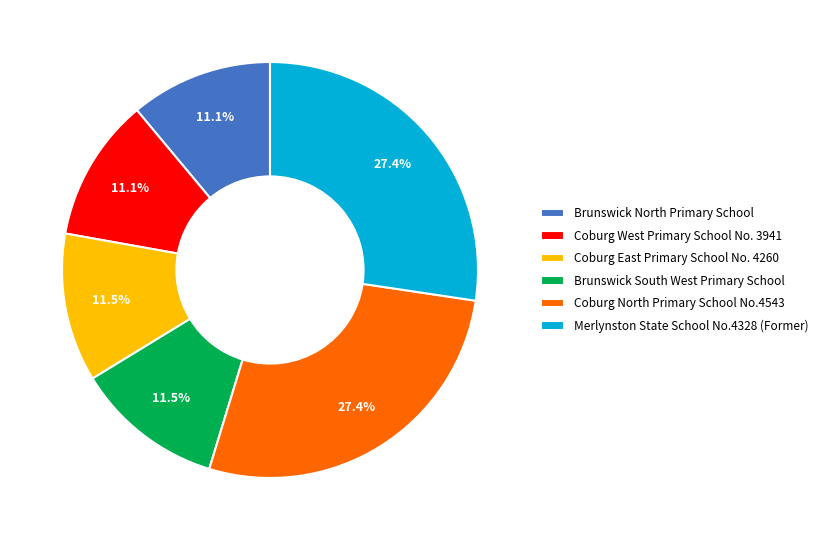

What is the ratio of the value at Coburg West Primary School No. 3941 to the value at Merlynston State School No.4328 (Former)?

0.4